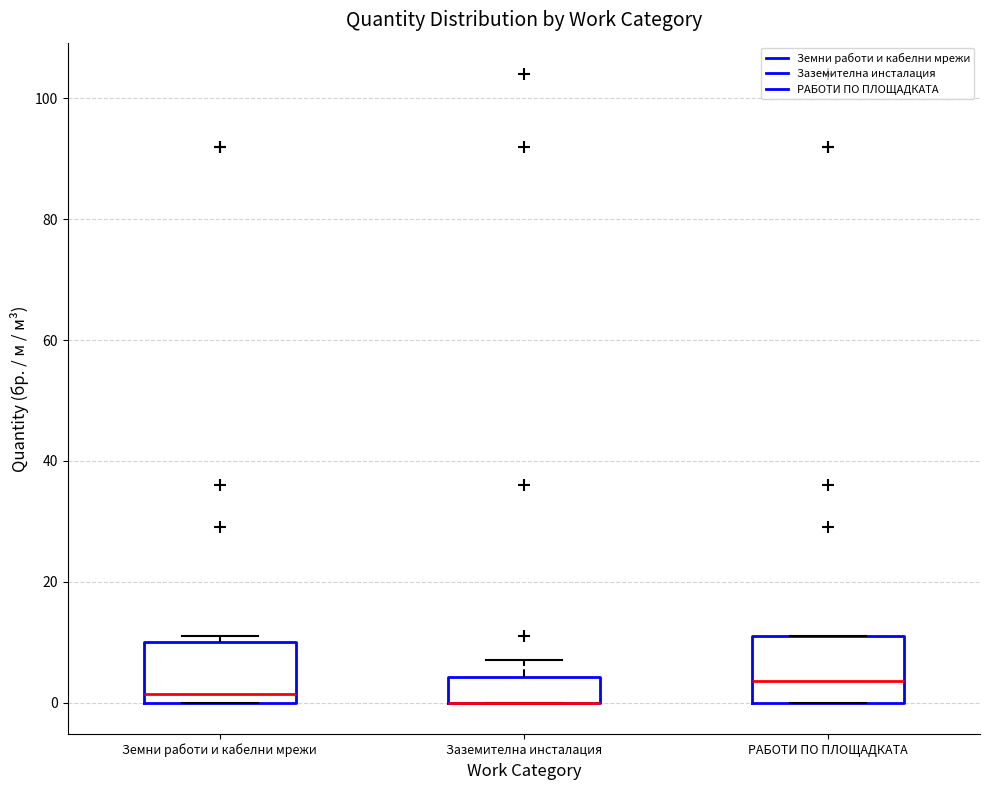

Reading left to right, read every box against the y-axis: the position of its median line, the range the box covers, and the ends of its whiskers. The values are not printed on the chart, so give them approximately, as read against the axis.

Земни работи и кабелни мрежи: median 2, box 0 to 10, whiskers 0 to 12
Заземителна инсталация: median 0 (drawn on the box's lower edge), box 0 to 4, whiskers 0 to 8
РАБОТИ ПО ПЛОЩАДКАТА: median 4, box 0 to 12, whiskers 0 to 12